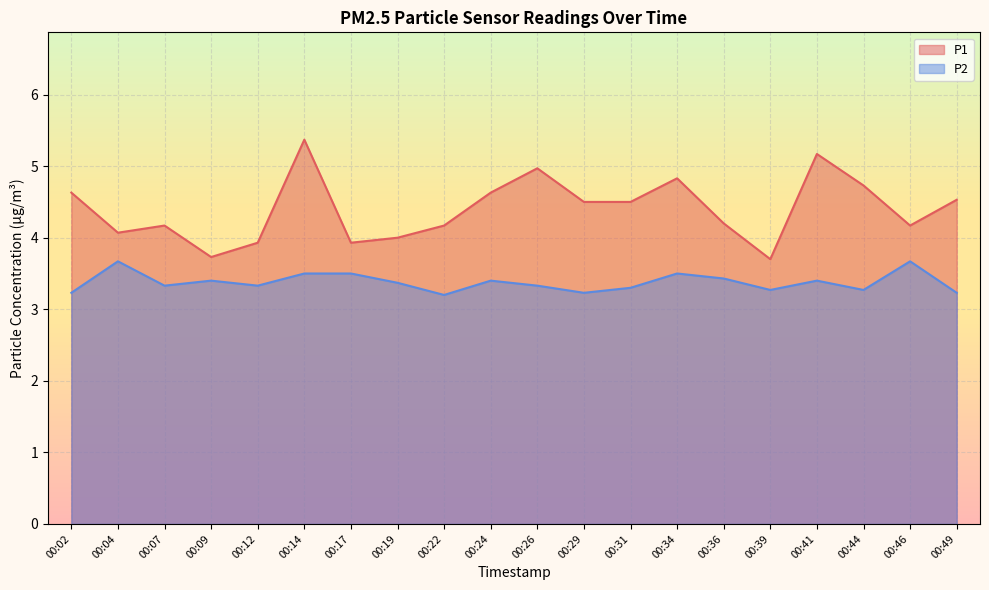

True or false: P2 and P1 cross at least once.

False